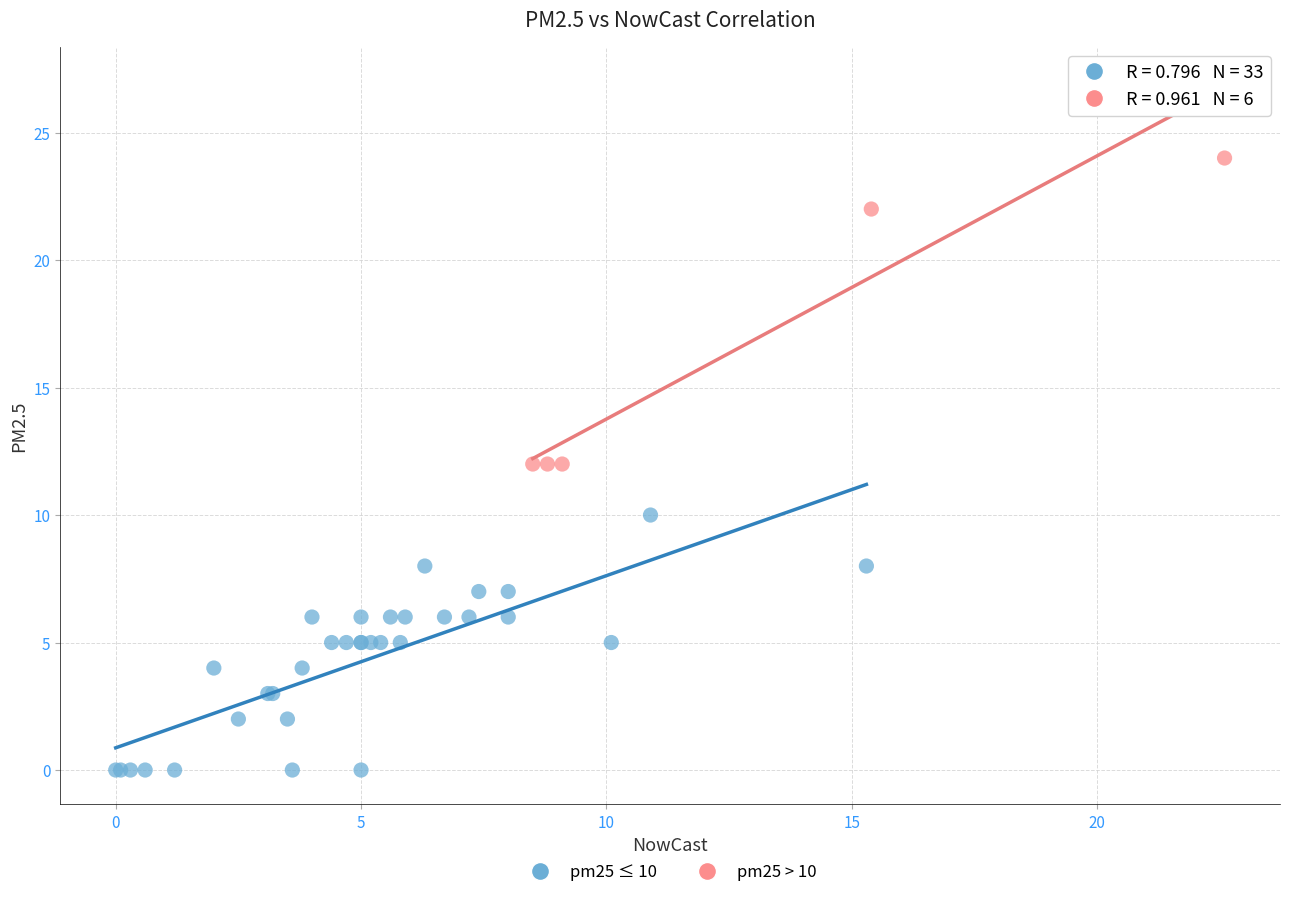

Which series reaches the maximum Y coordinate?

pm25 > 10